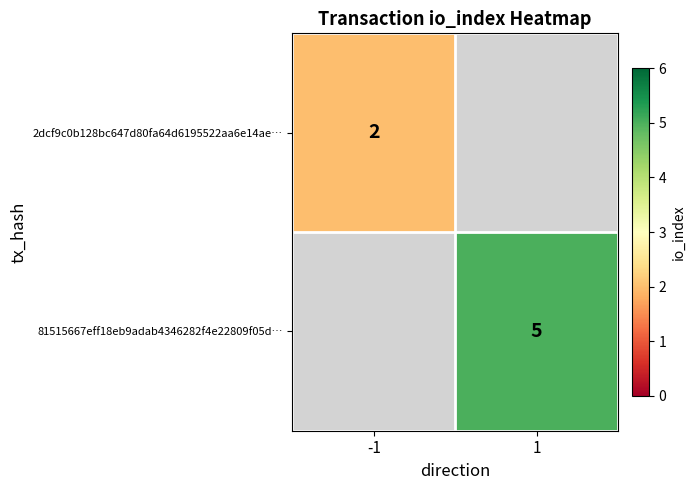

True or false: 81515667eff18eb9adab4346282f4e22809f05d… has a value of 8.5 at 1.

False